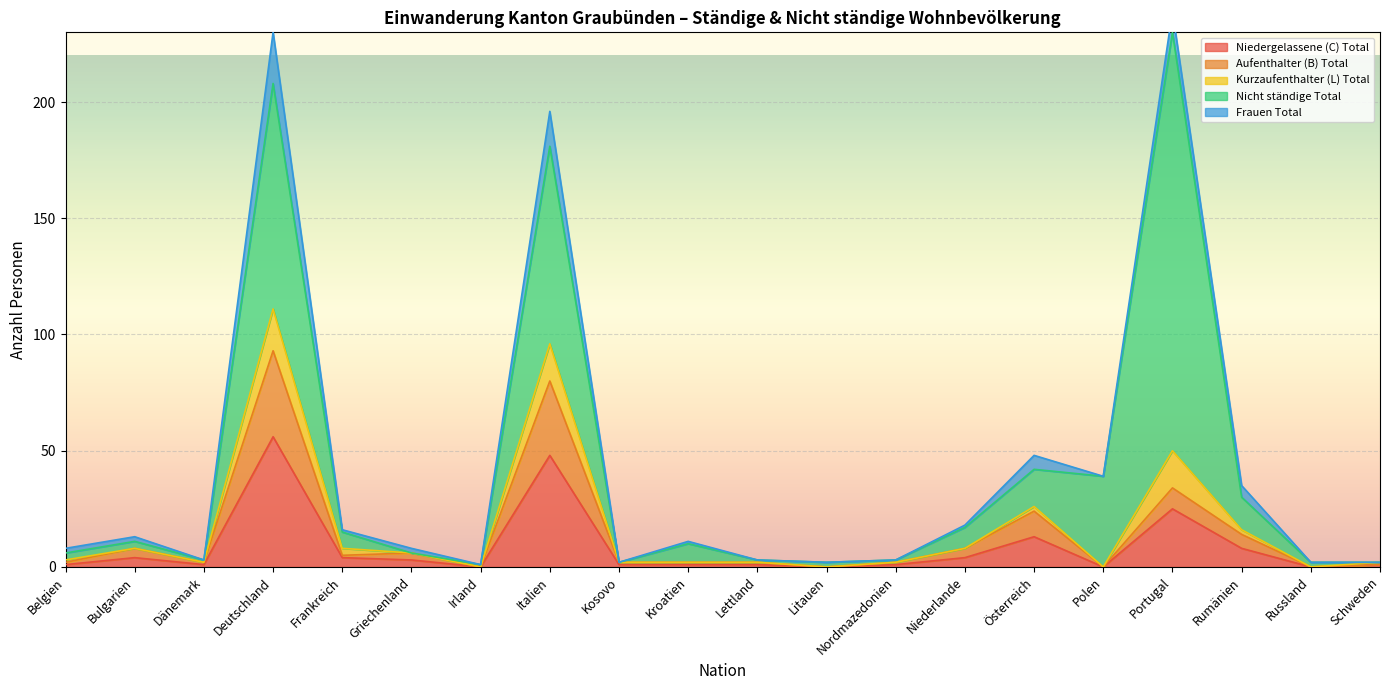

True or false: Aufenthalter (B) Total and Niedergelassene (C) Total intersect in this chart.

False